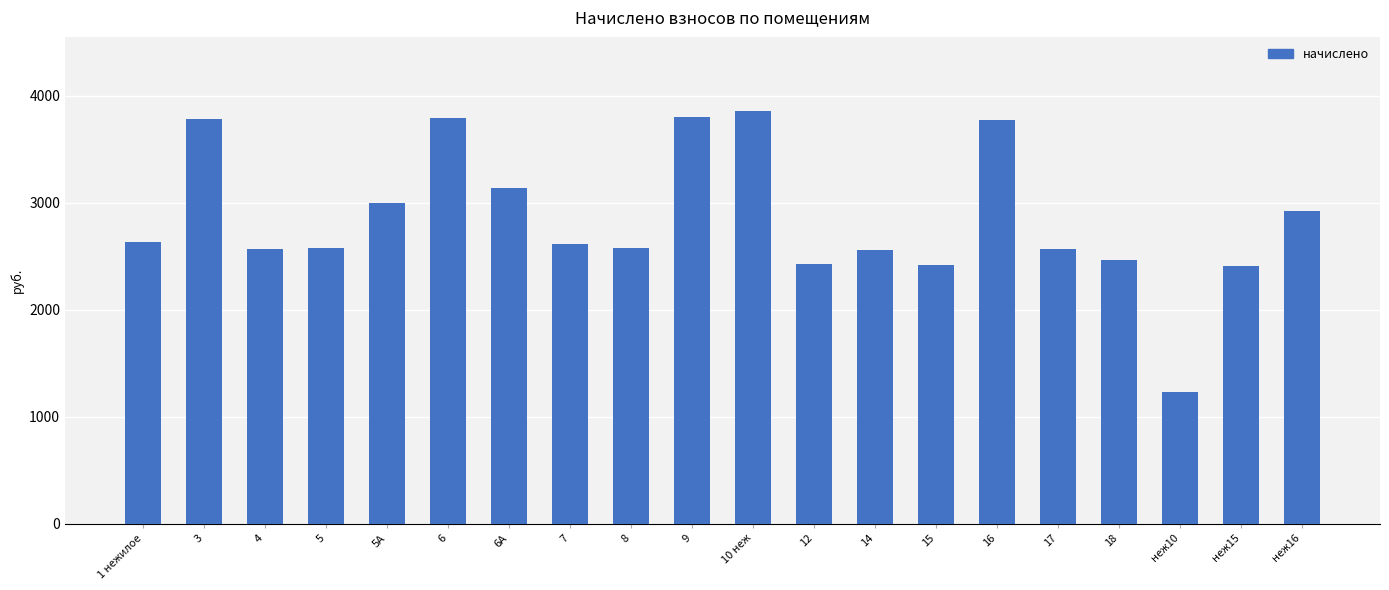

Which has a higher value, 16 or 6А?

16